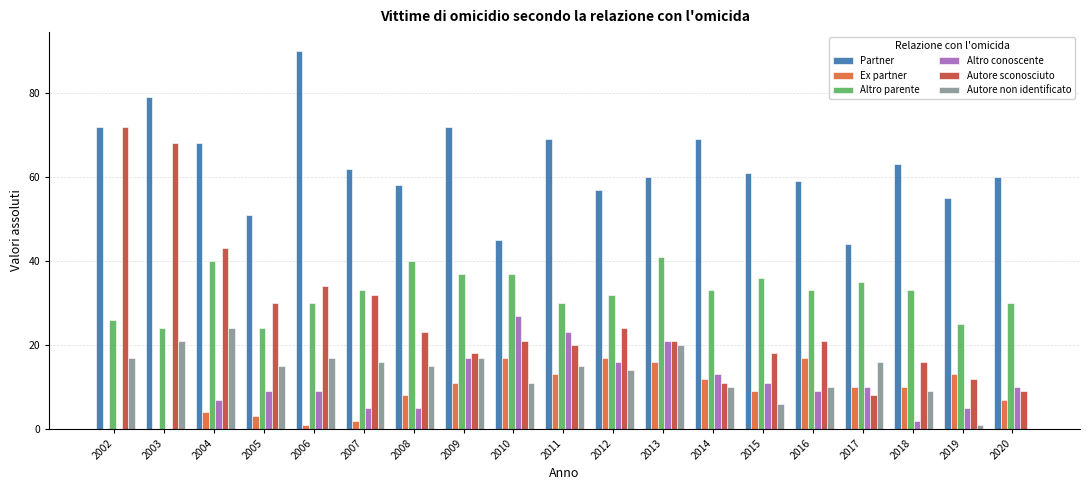

Which series has the largest total across all categories?

Partner